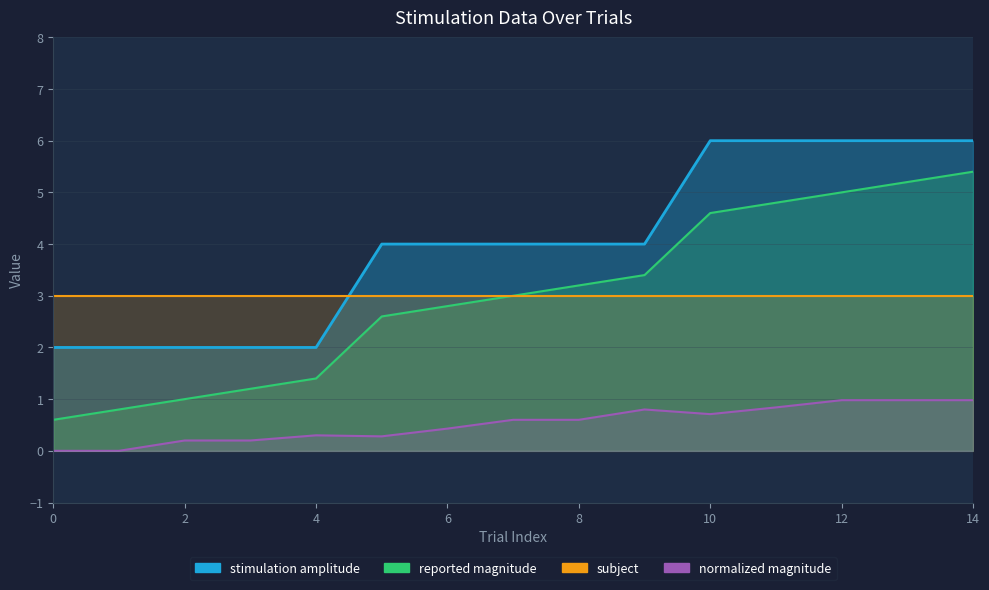

What is the sum of the normalized magnitude values at 2 and 5?

0.5